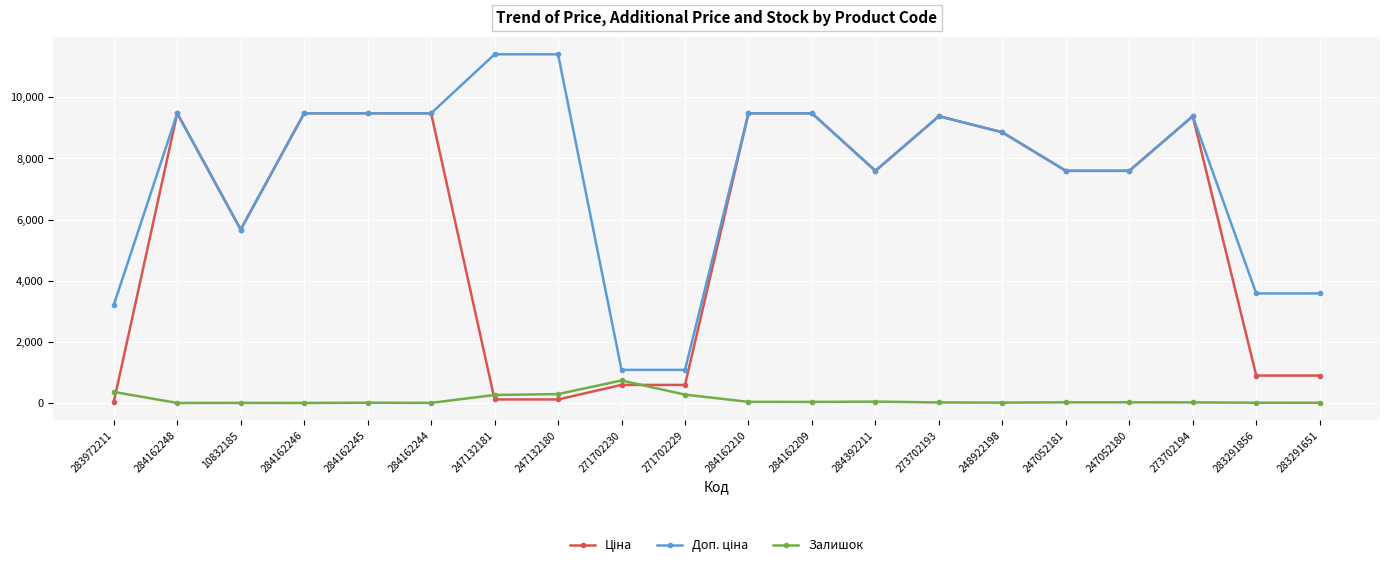

What is the spread (max minus min) of values at 284162246?

9480.1